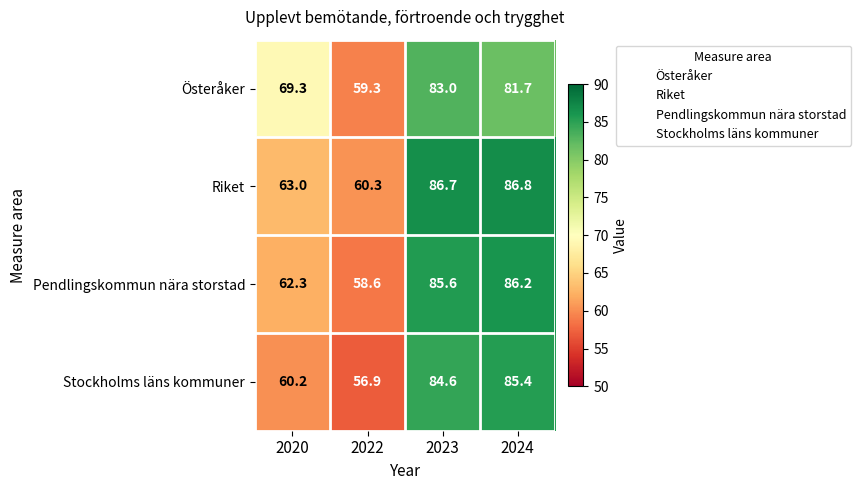

Which series has the widest spread of values?

Stockholms läns kommuner